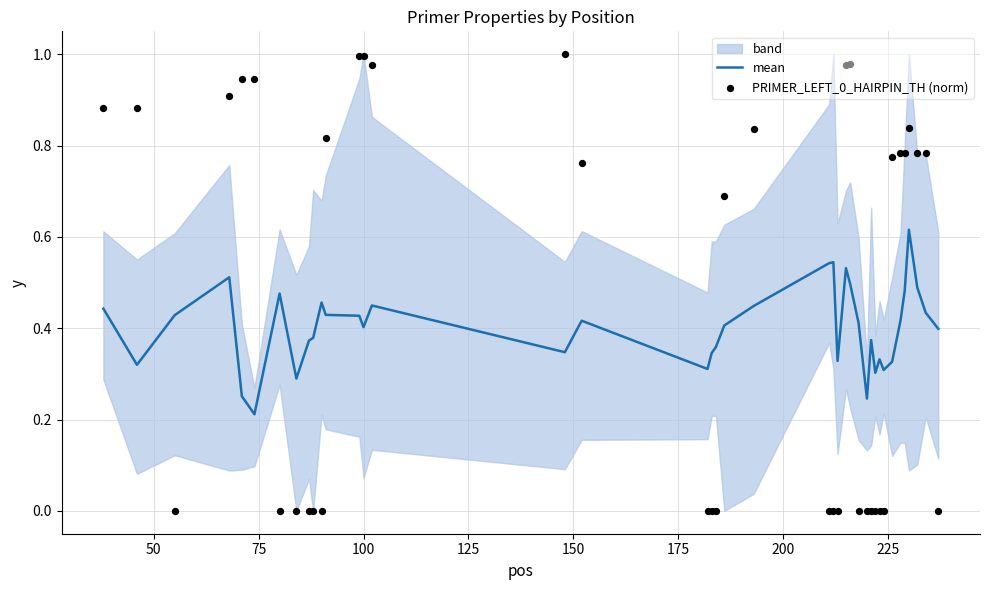

Which series has the largest total across all categories?

PRIMER_LEFT_0_HAIRPIN_TH (norm)